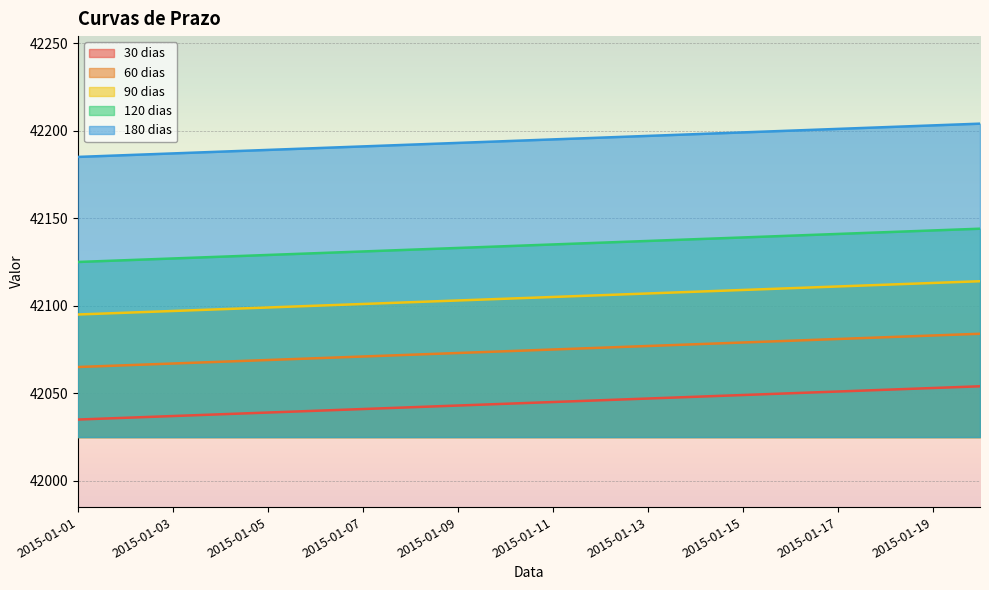

Which category has the lowest value across all series?

2015-01-01